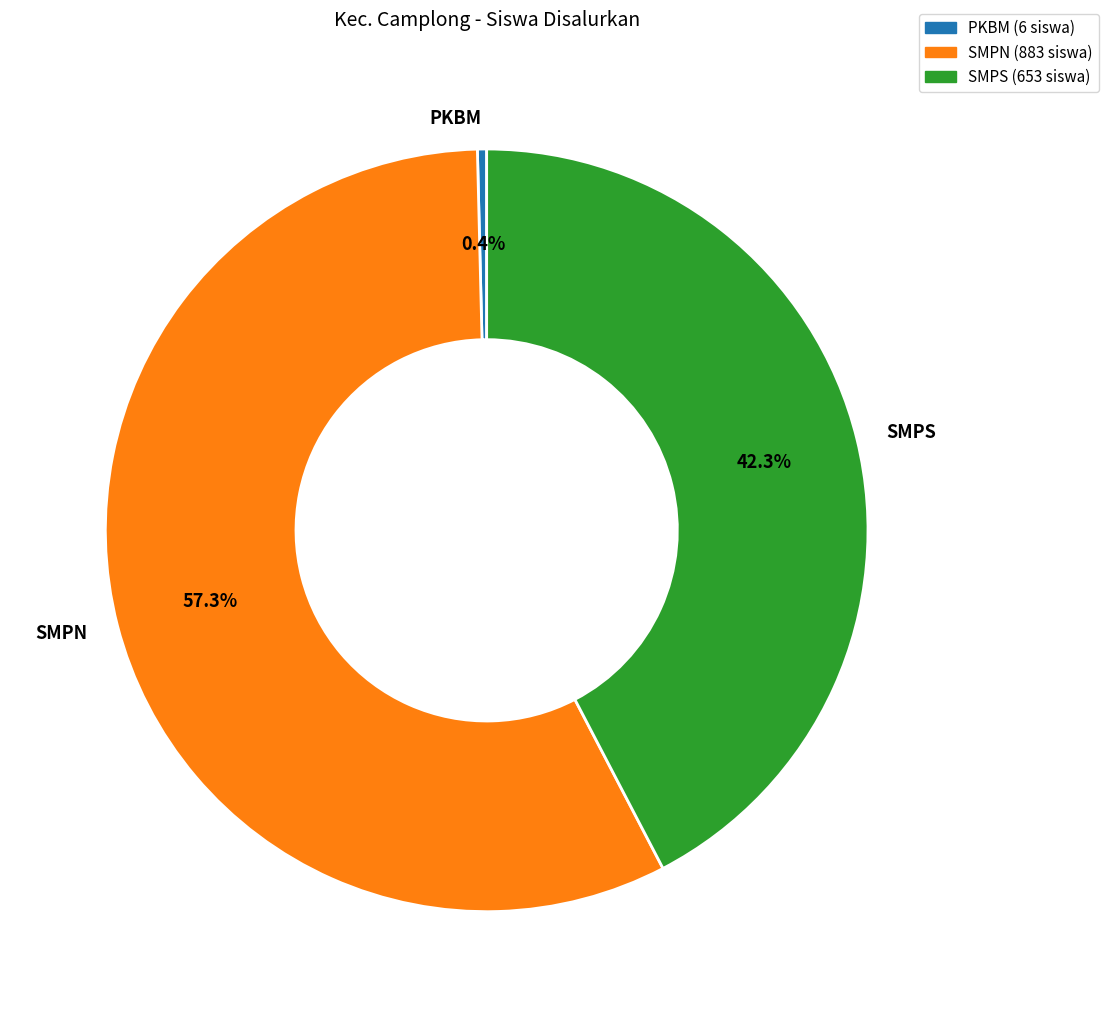

Combined, what portion of the pie is SMPS and PKBM?

42.7%